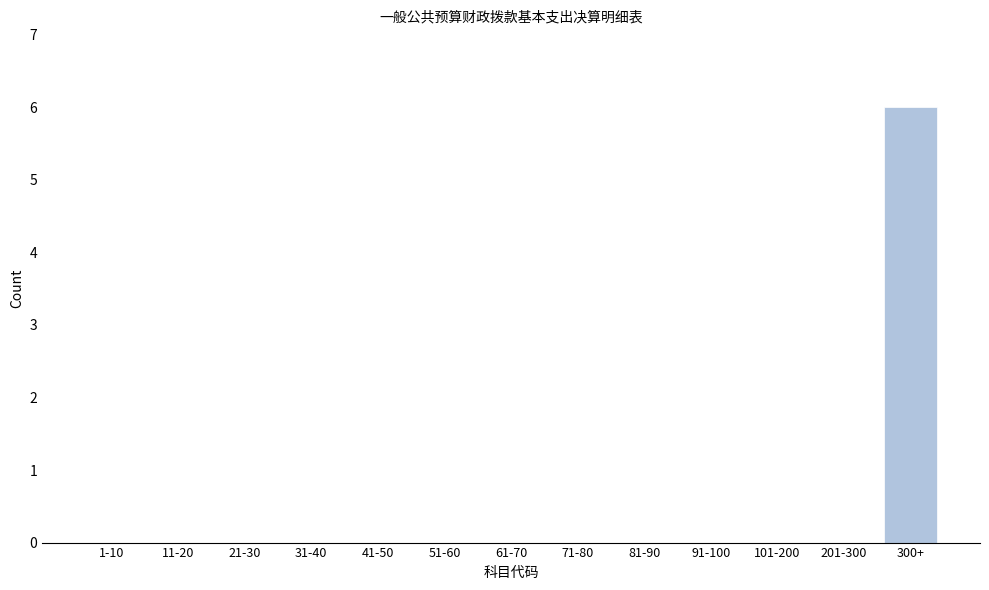

Reading left to right, extract all data points from this chart.

1-10=0	11-20=0	21-30=0	31-40=0	41-50=0	51-60=0	61-70=0	71-80=0	81-90=0	91-100=0	101-200=0	201-300=0	300+=6